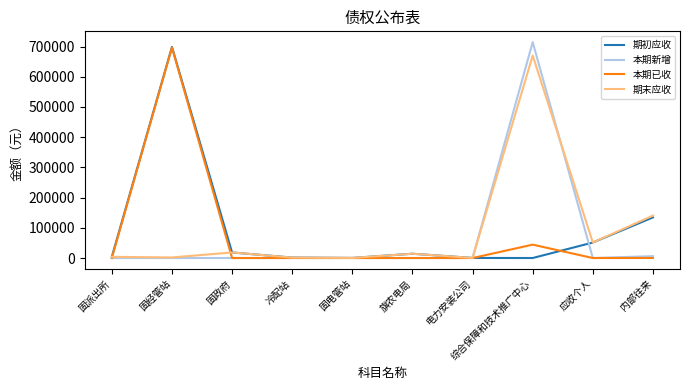

What is the total value across all series at 冷配站?

2964.9